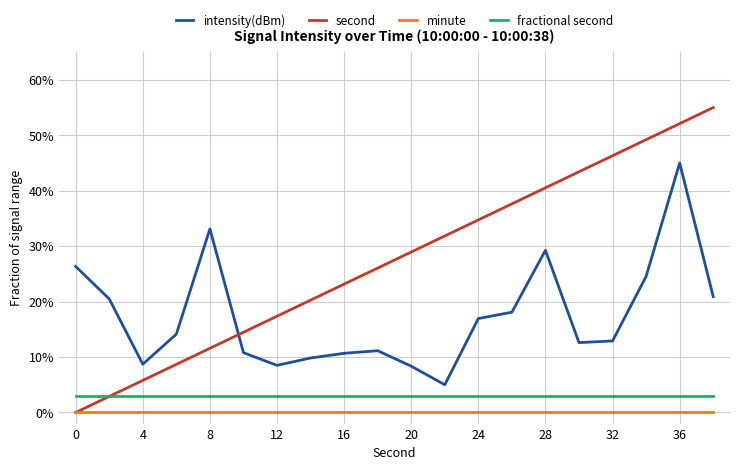

List the series in order of their peak value, highest first.

second, intensity(dBm), fractional second, minute